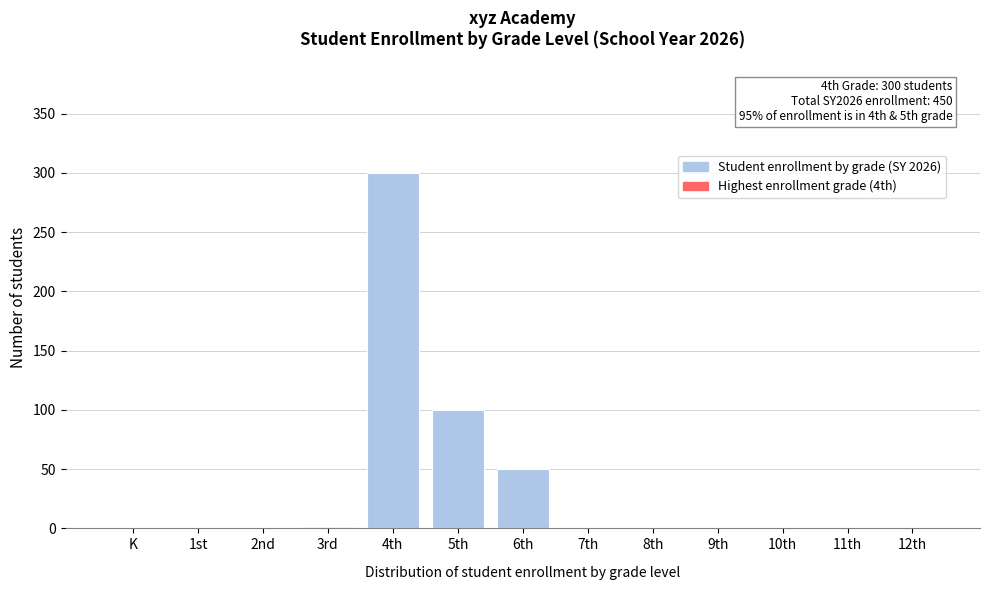

Reading left to right, list all the values displayed in this chart.

K=0	1st=0	2nd=0	3rd=0	4th=300	5th=100	6th=50	7th=0	8th=0	9th=0	10th=0	11th=0	12th=0